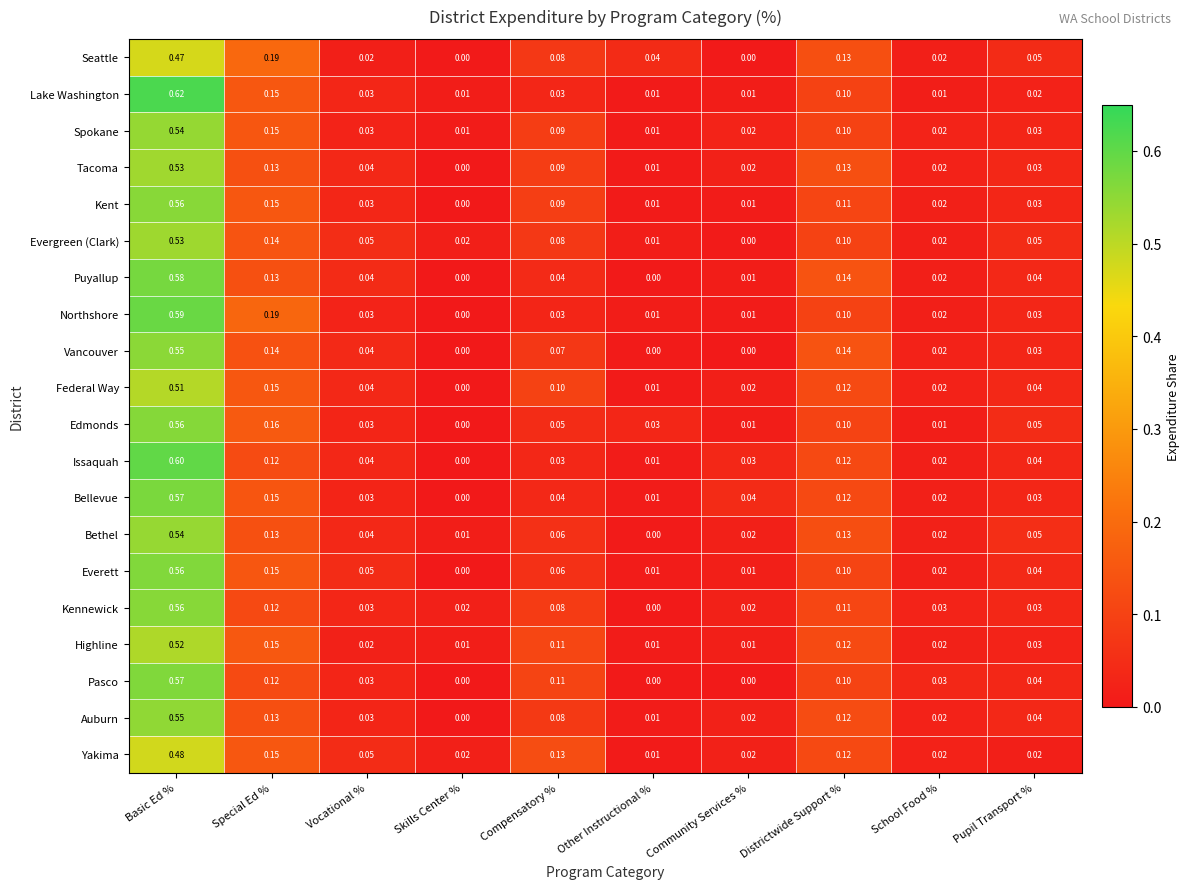

Which series has the largest range (max minus min)?

Lake Washington